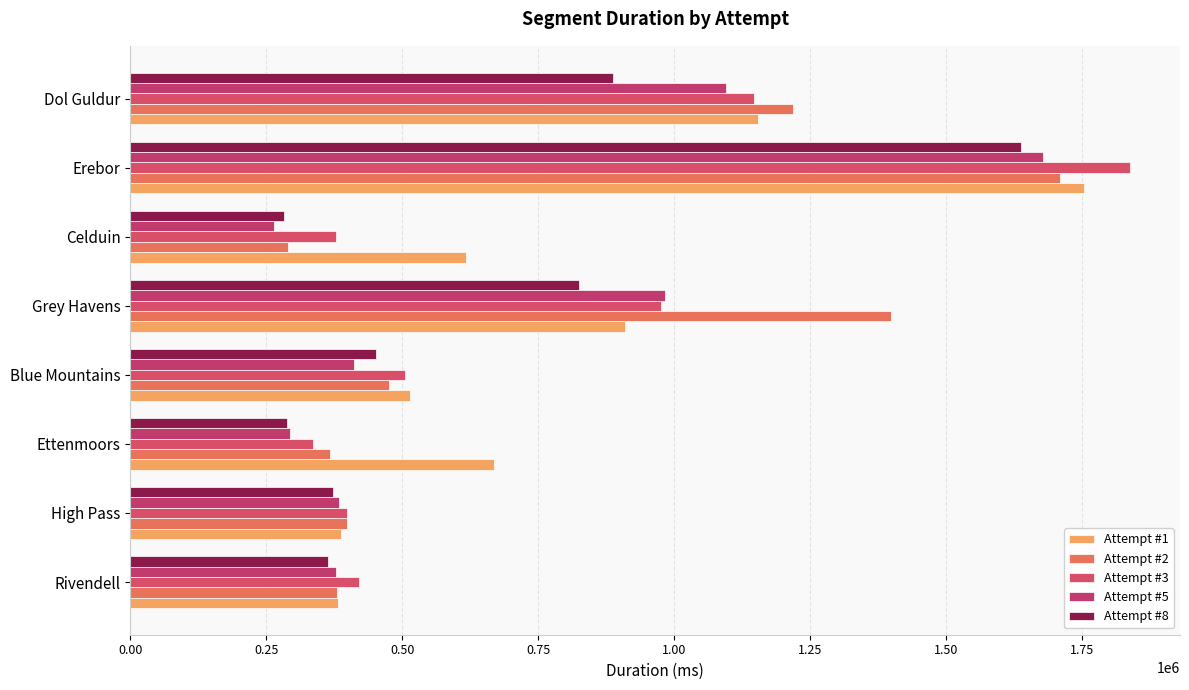

At how many categories does at least one series exceed 1713835?

1